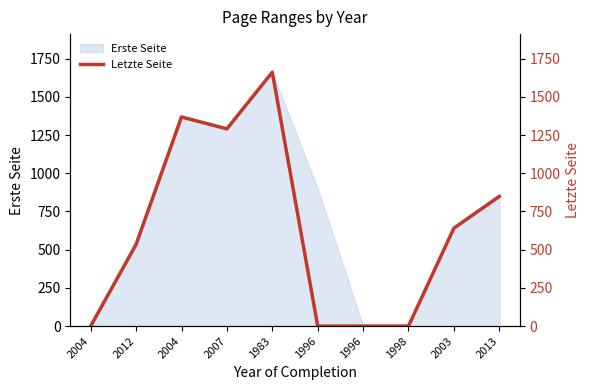

What is the greatest value displayed?

1662